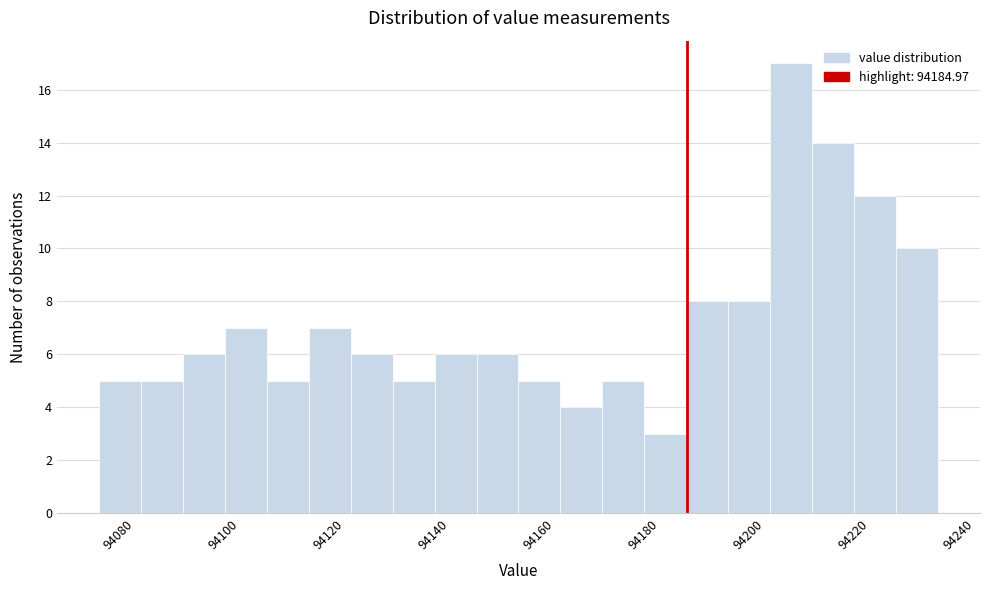

Read against the x-axis, roughly where is the centre of the tallest bar?

94204